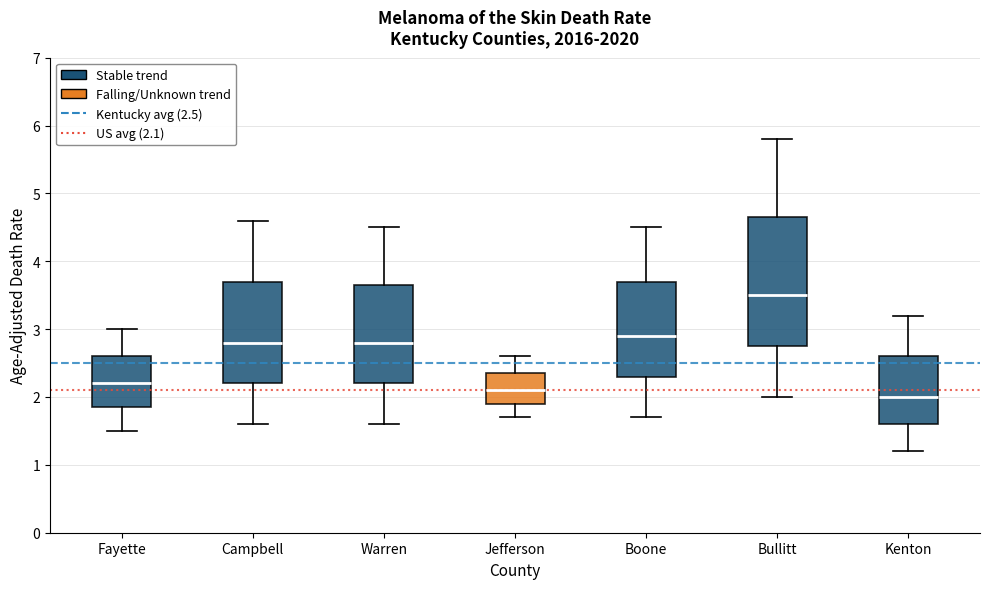

Reading left to right, read every box against the y-axis: the position of its median line, the range the box covers, and the ends of its whiskers. The values are not printed on the chart, so give them approximately, as read against the axis.

Fayette: median 2.2, box 1.9 to 2.6, whiskers 1.5 to 3.0
Campbell: median 2.8, box 2.2 to 3.7, whiskers 1.6 to 4.6
Warren: median 2.8, box 2.2 to 3.7, whiskers 1.6 to 4.5
Jefferson: median 2.1, box 1.9 to 2.4, whiskers 1.7 to 2.6
Boone: median 2.9, box 2.3 to 3.7, whiskers 1.7 to 4.5
Bullitt: median 3.5, box 2.8 to 4.7, whiskers 2.0 to 5.8
Kenton: median 2.0, box 1.6 to 2.6, whiskers 1.2 to 3.2